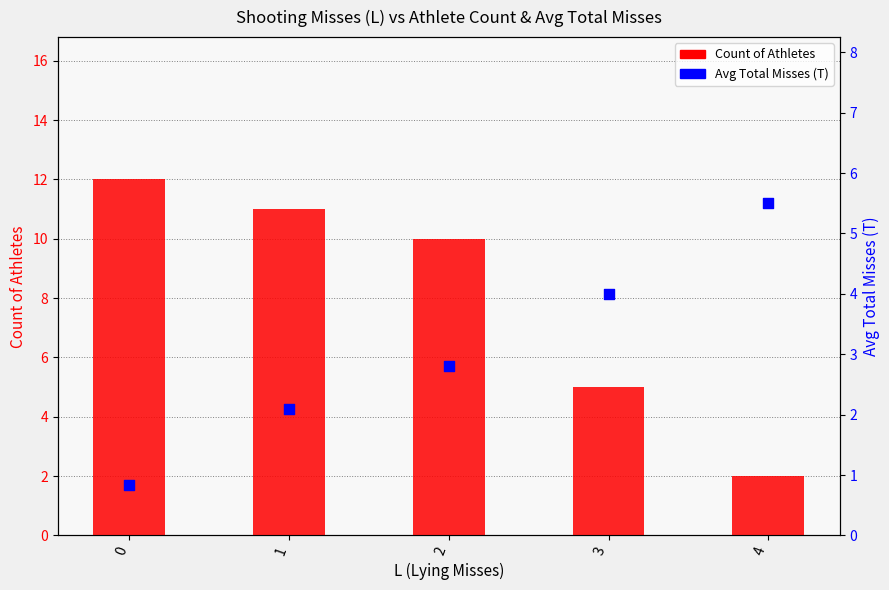

Is the value of Avg Total Misses (T) at 4 greater than the value of Count of Athletes at 2?

No